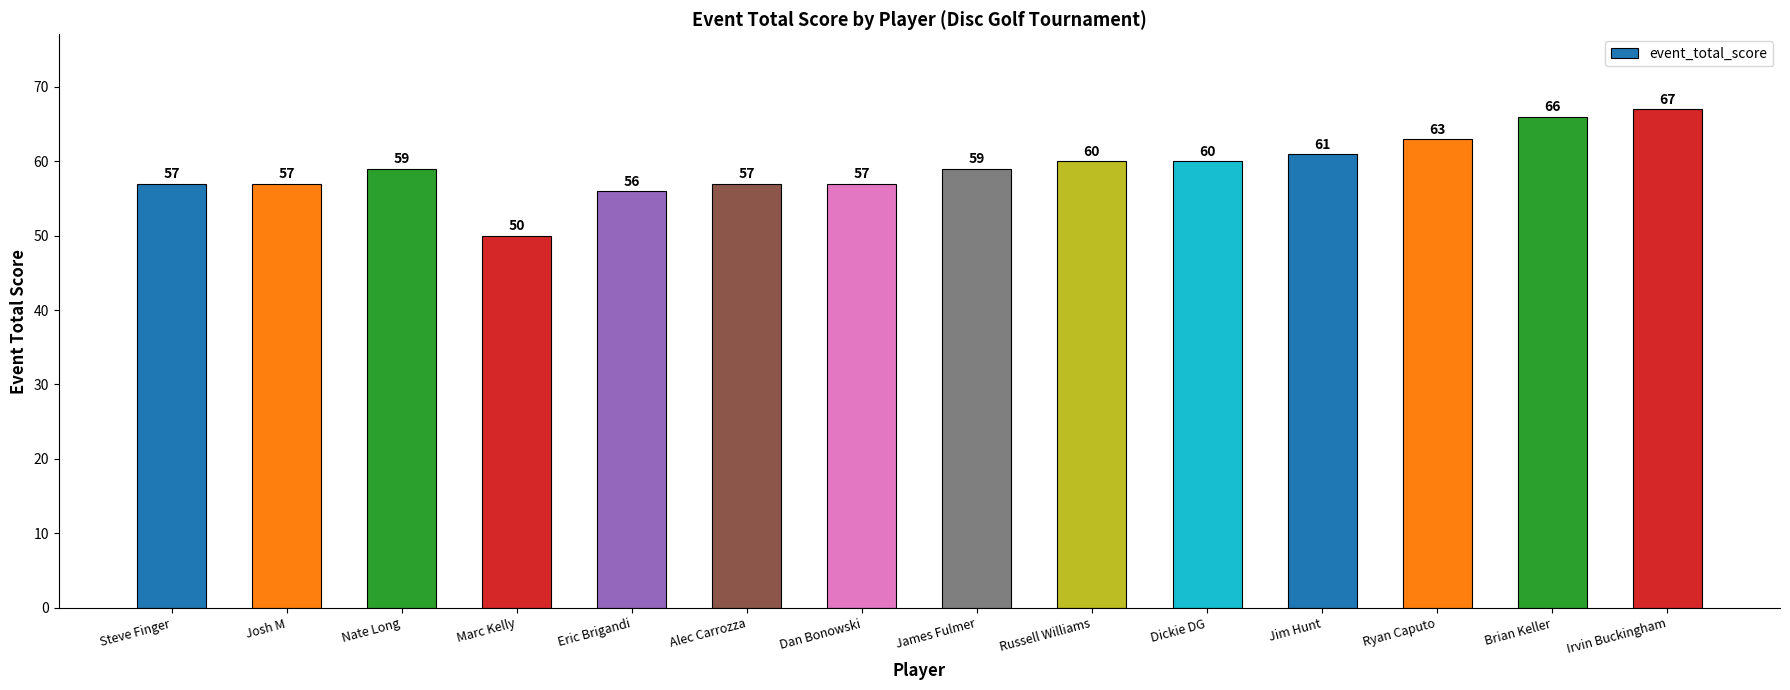

Which has a higher value, Josh M or Russell Williams?

Russell Williams